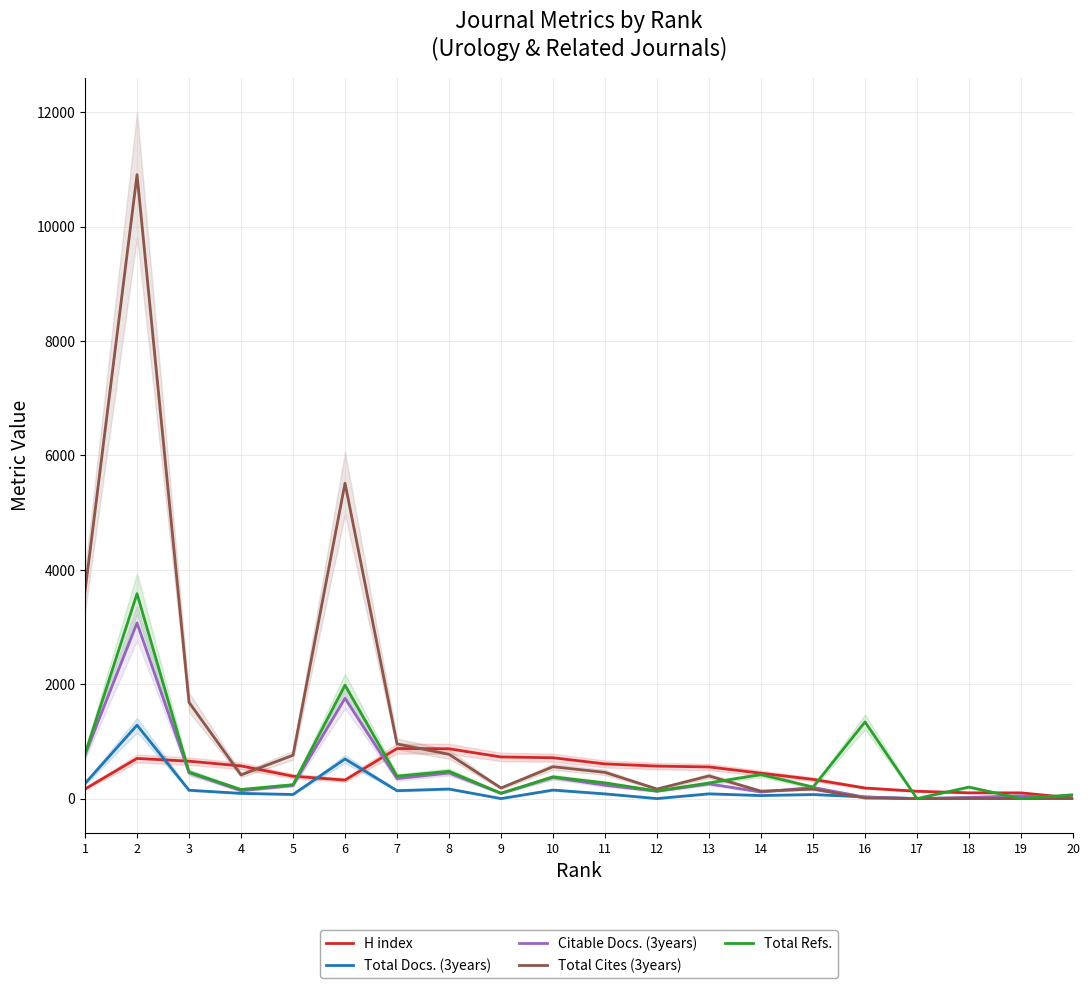

What is the value of the H index point at the 4th from the left?

571